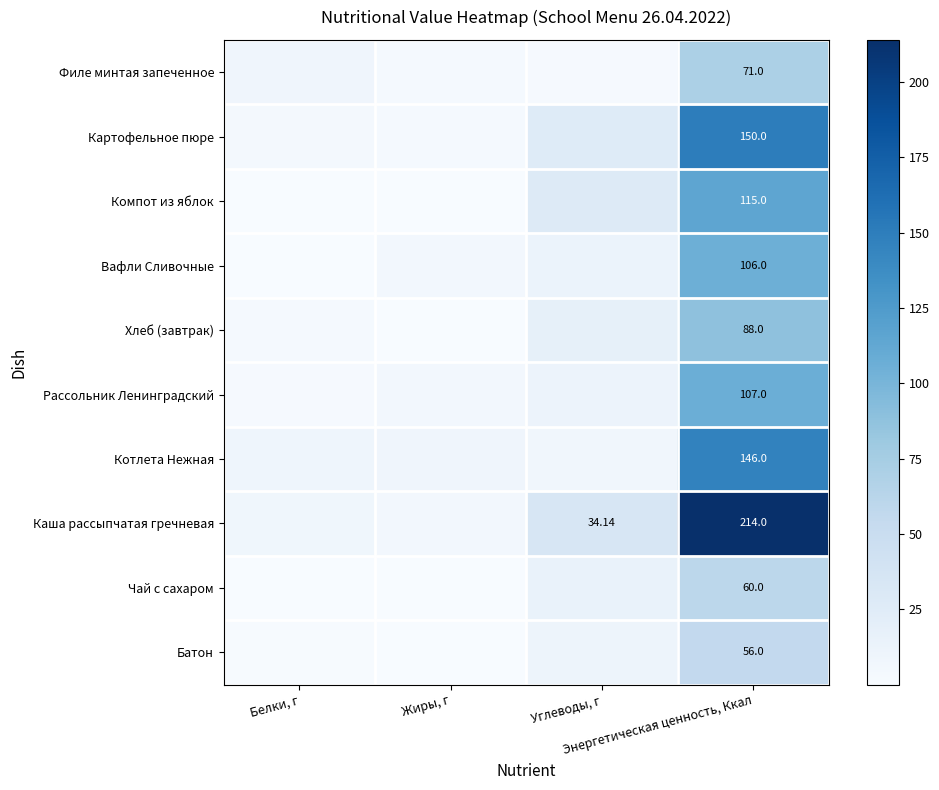

What is the total value across all series at Жиры, г?

32.4